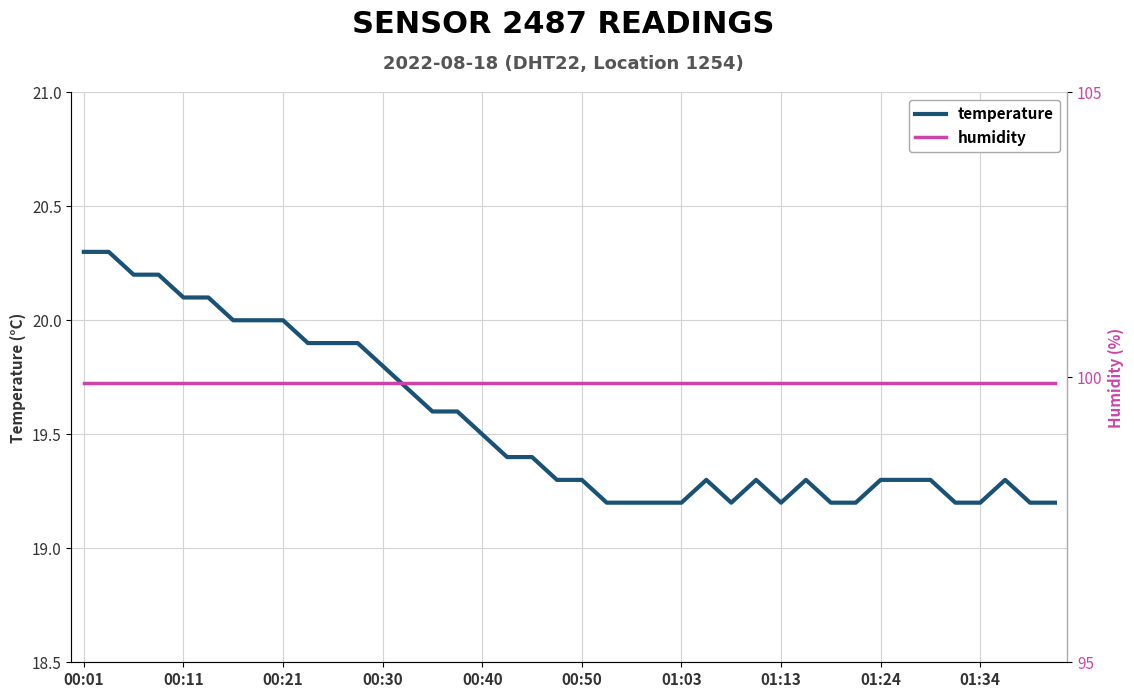

The temperature series shows 19.2 at 23. True or false?

True